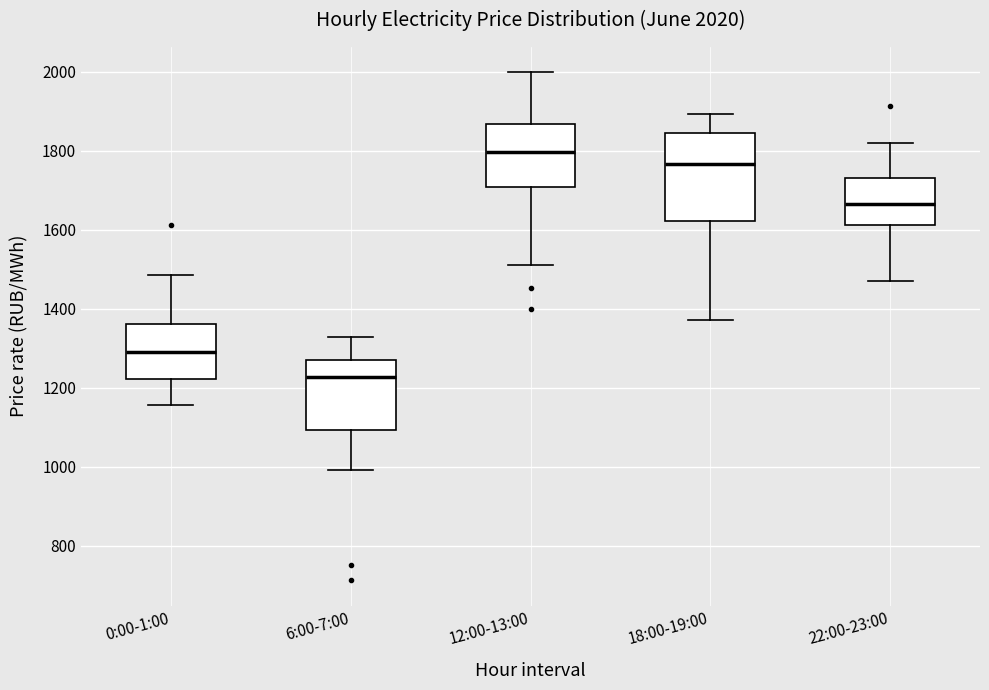

Which box's median line is the highest?

12:00-13:00